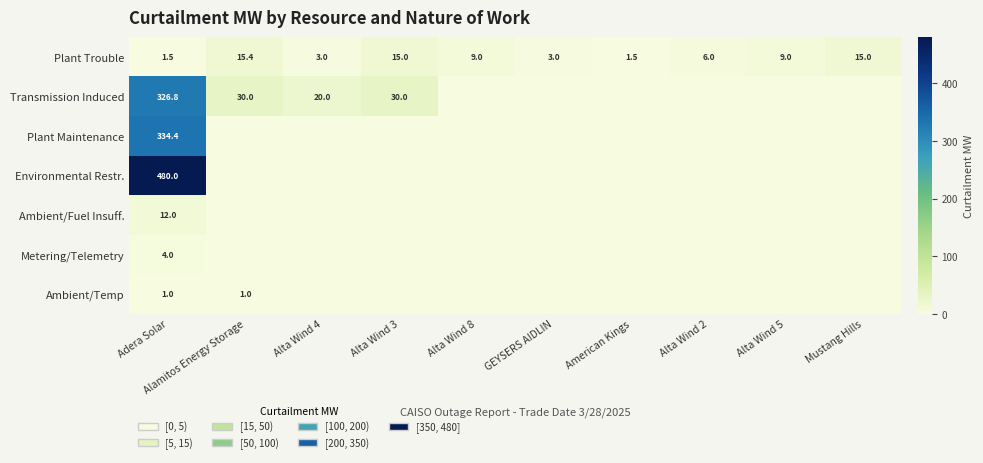

What is the difference between the Transmission Induced values at Alamitos Energy Storage and Alta Wind 4?

10.0